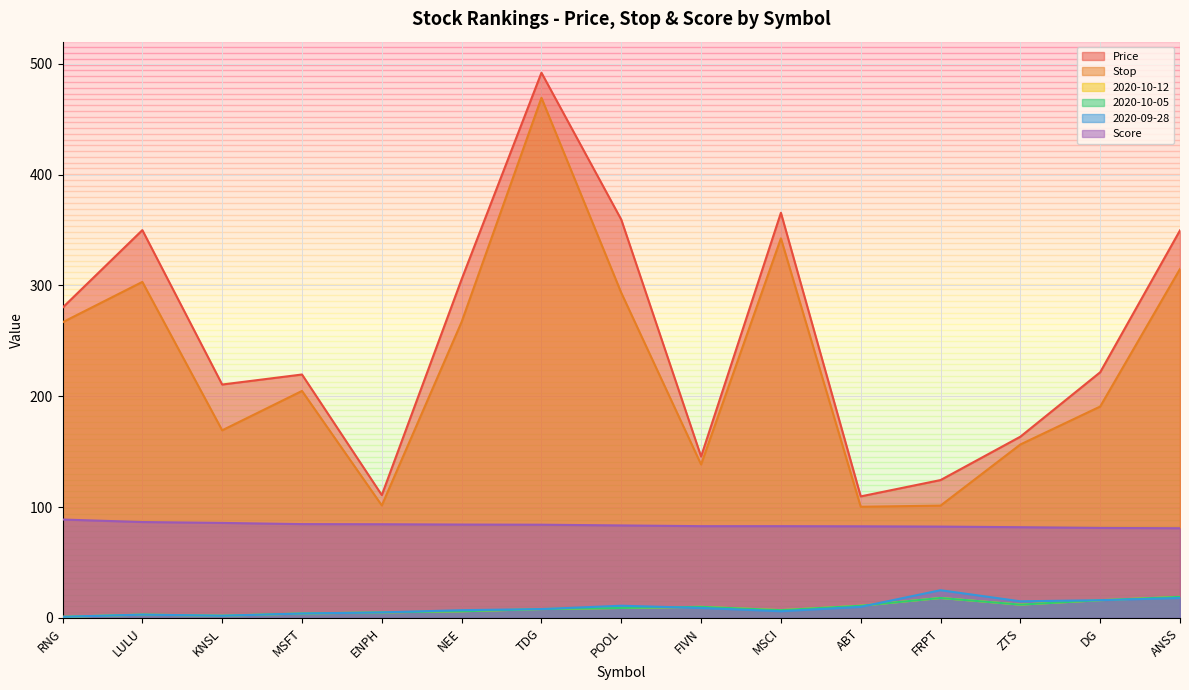

Does the chart display data point markers on the line(s)?

No